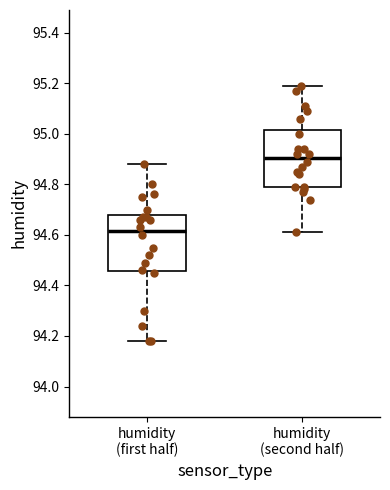

Where does the upper whisker of the box for humidity (second half) end on the y-axis? The values are not printed on the chart, so give them approximately, as read against the axis.

95.20